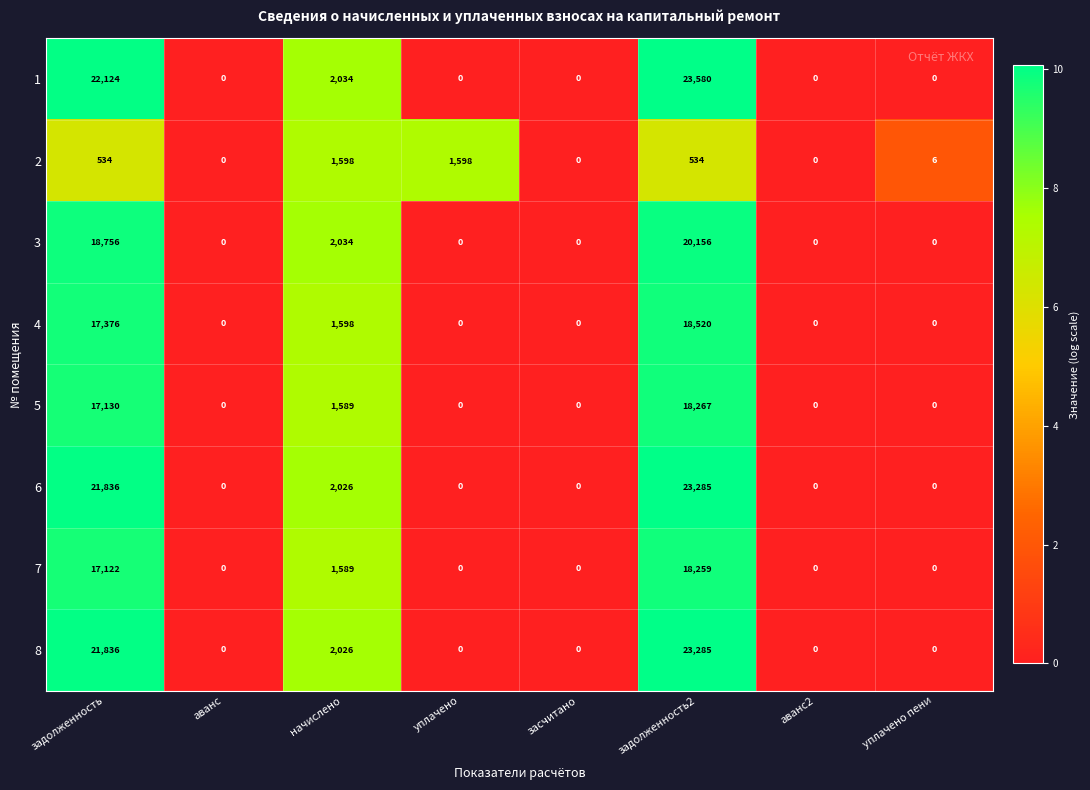

Which label corresponds to the largest value in the chart?

задолженность2